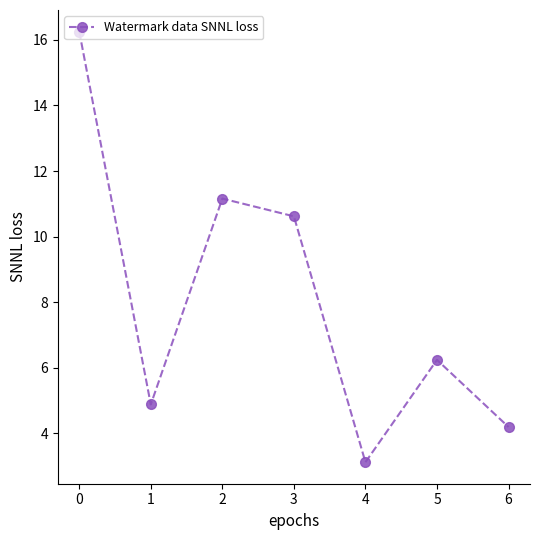

What is the greatest value displayed?

16.3